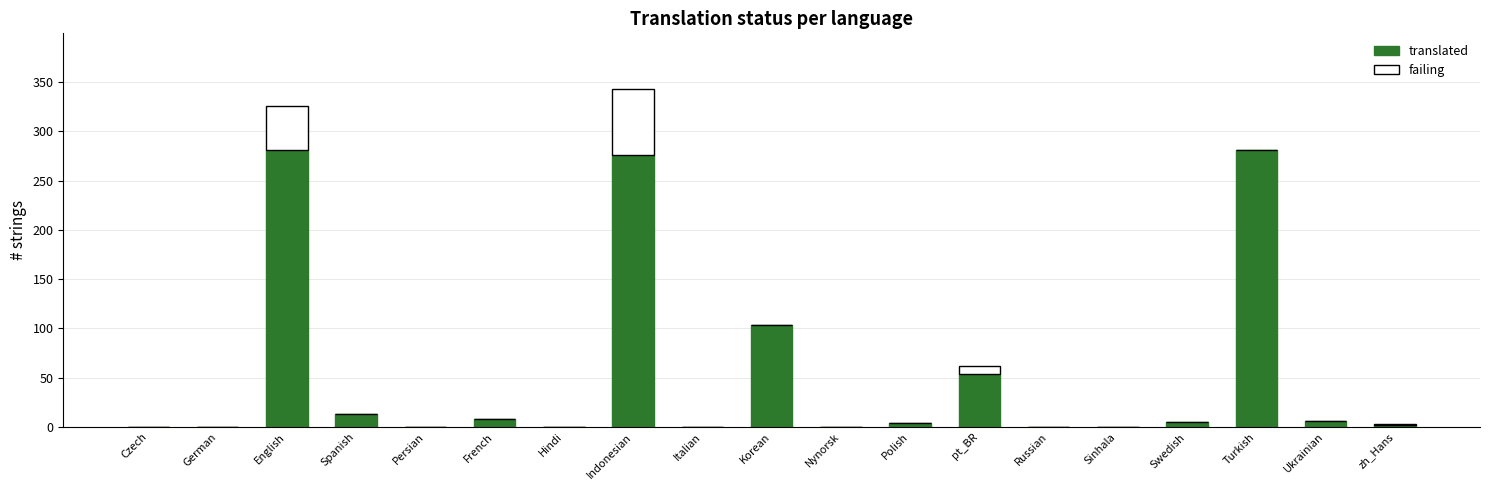

At which category is the sum across all series the highest?

Indonesian